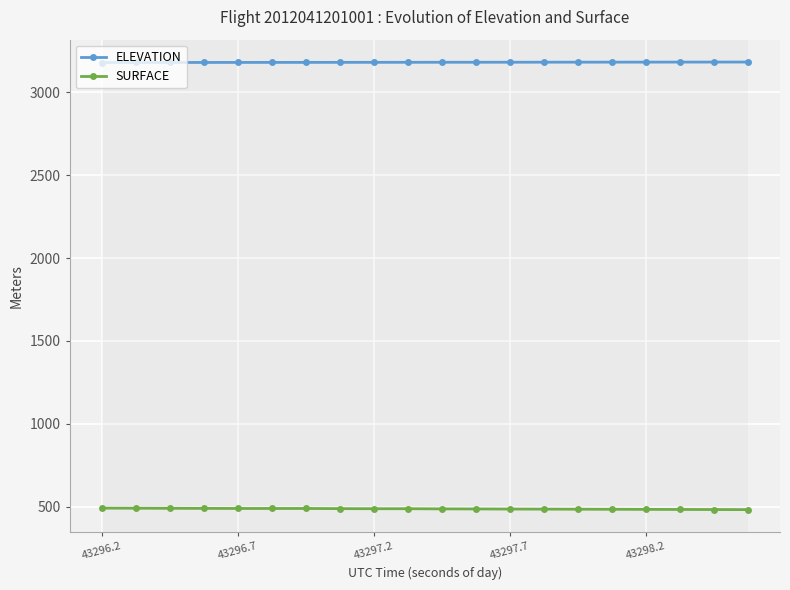

Rank the series by their average value, from highest to lowest.

ELEVATION, SURFACE